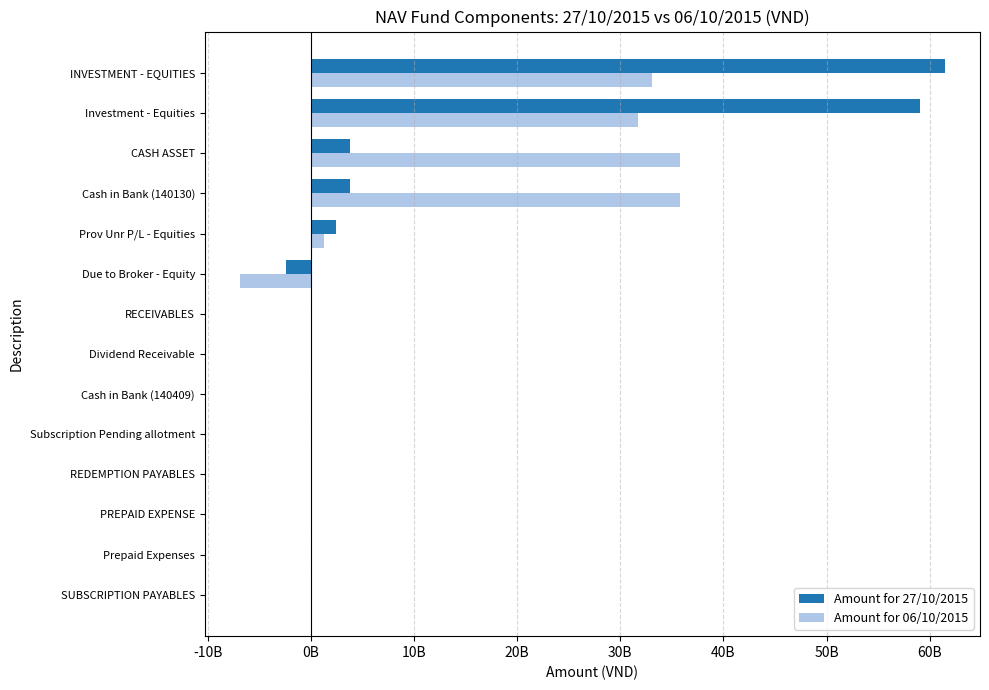

What is the difference between the maximum and second lowest values in the Amount for 27/10/2015 series?

61479471000